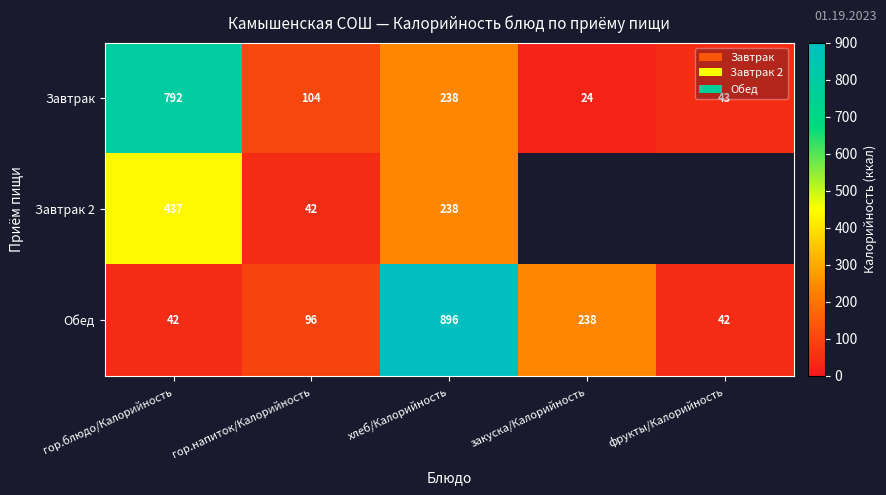

What is the total value across all series at хлеб/Калорийность?

1372